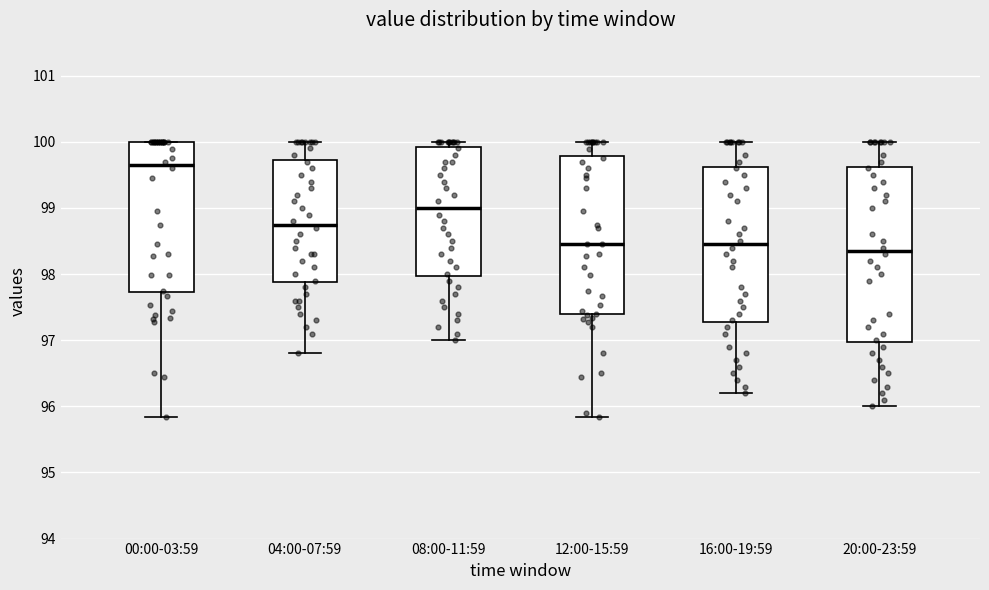

Reading left to right, read every box against the y-axis: the position of its median line, the range the box covers, and the ends of its whiskers. The values are not printed on the chart, so give them approximately, as read against the axis.

00:00-03:59: median 99.7, box 97.7 to 100.0, whiskers 95.8 to 100.0
04:00-07:59: median 98.8, box 97.9 to 99.7, whiskers 96.8 to 100.0
08:00-11:59: median 99.0, box 98.0 to 99.9, whiskers 97.0 to 100.0
12:00-15:59: median 98.5, box 97.4 to 99.8, whiskers 95.8 to 100.0
16:00-19:59: median 98.5, box 97.3 to 99.6, whiskers 96.2 to 100.0
20:00-23:59: median 98.4, box 97.0 to 99.6, whiskers 96.0 to 100.0